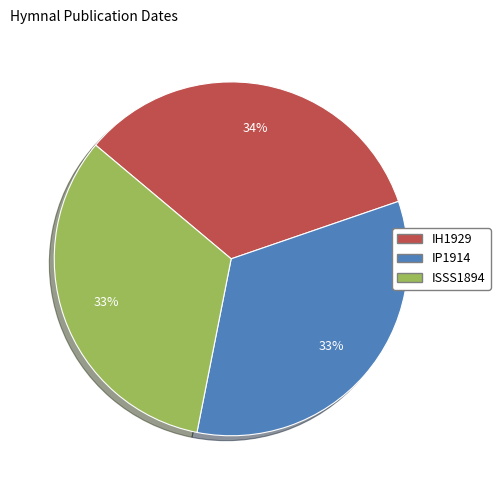

To the nearest percent, what portion does ISSS1894 represent?

33%